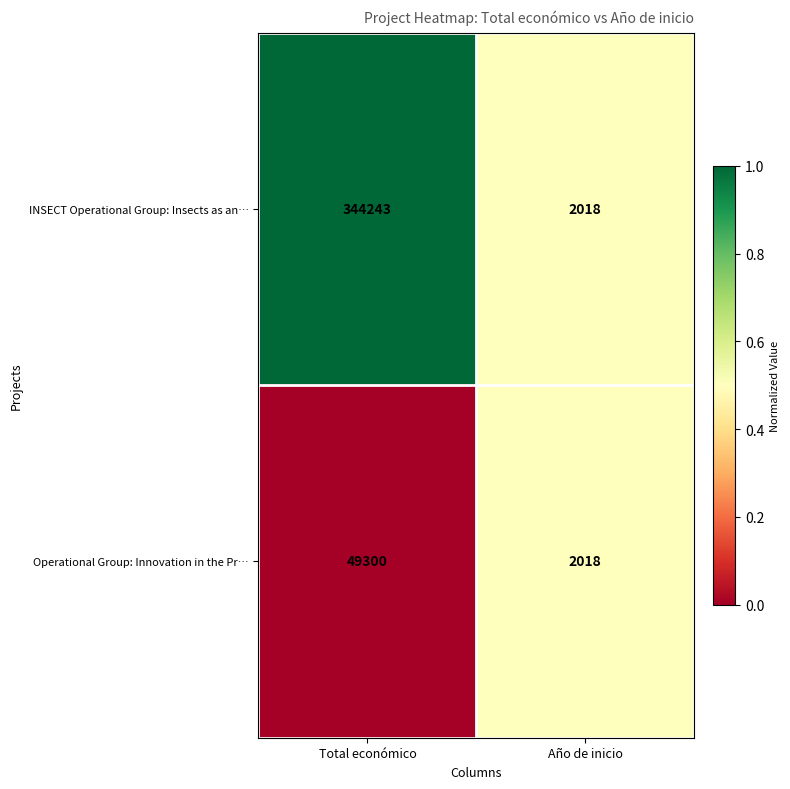

Rank the series at Total económico from highest to lowest value.

INSECT Operational Group: Insects as an…, Operational Group: Innovation in the Pr…